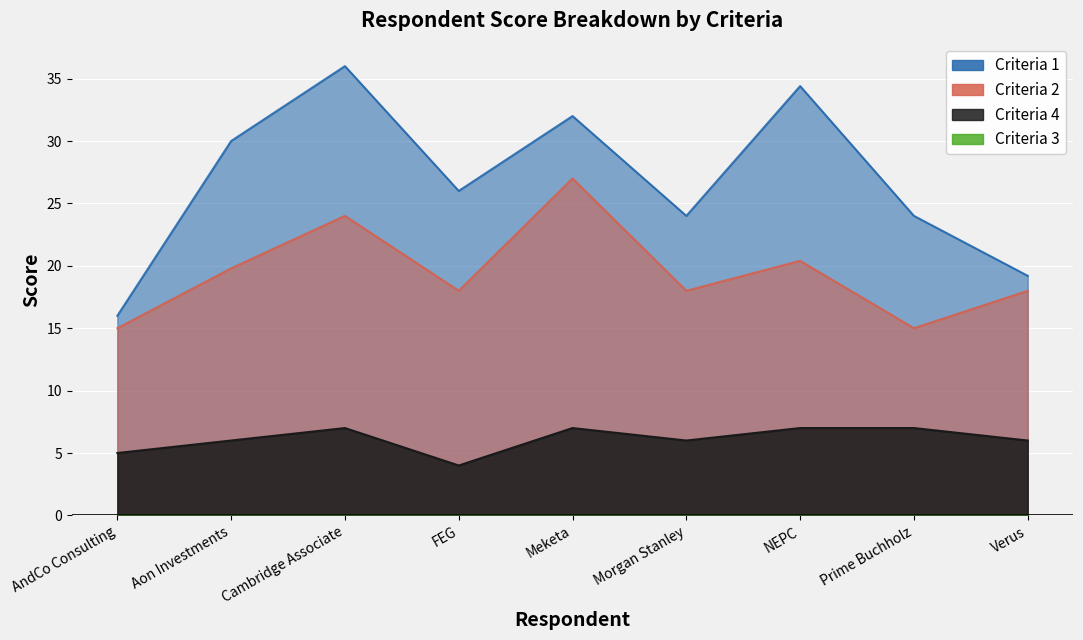

True or false: Criteria 4 and Criteria 2 intersect in this chart.

False